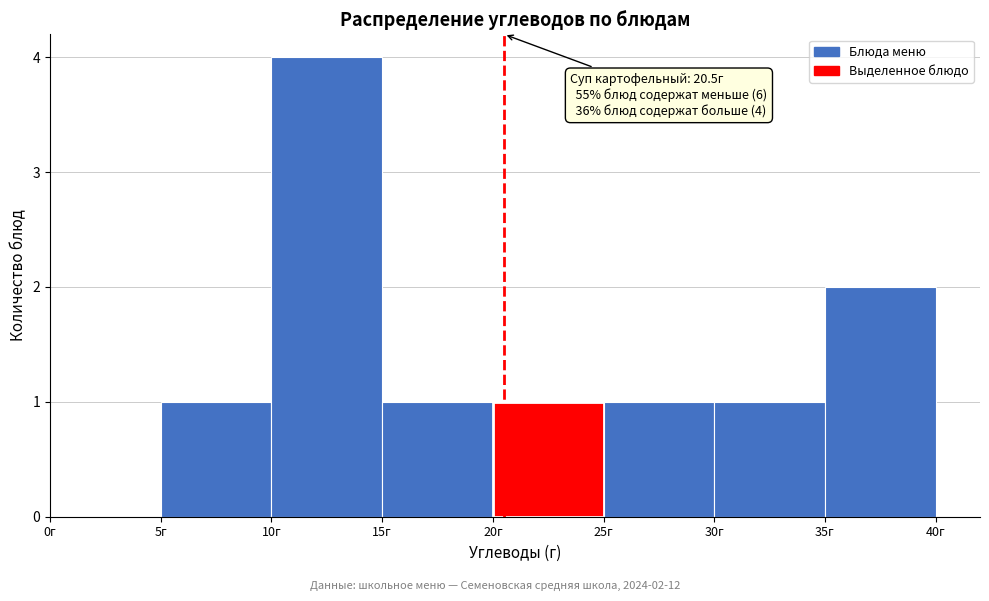

Which range on the x-axis has the tallest bar?

10 to 15